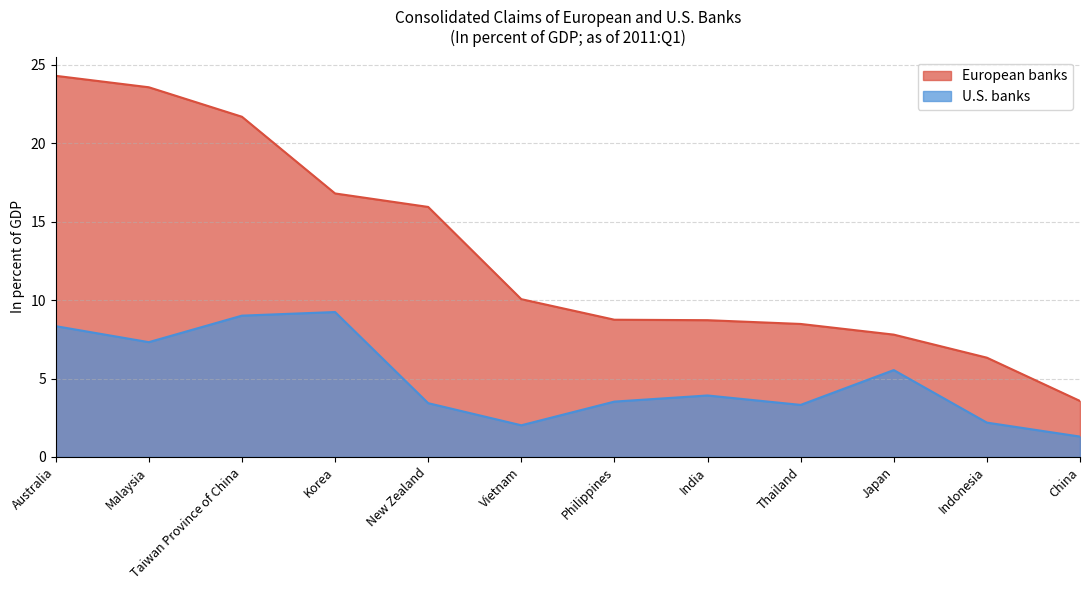

Reading left to right, what are all the values shown in this chart?

European banks: Australia=24.3	Malaysia=23.6	Taiwan Province of China=21.7	Korea=16.8	New Zealand=15.9	Vietnam=10.1	Philippines=8.8	India=8.7	Thailand=8.5	Japan=7.8	Indonesia=6.3	China=3.6
U.S. banks: Australia=8.3	Malaysia=7.3	Taiwan Province of China=9.0	Korea=9.2	New Zealand=3.4	Vietnam=2.0	Philippines=3.5	India=3.9	Thailand=3.3	Japan=5.5	Indonesia=2.2	China=1.3